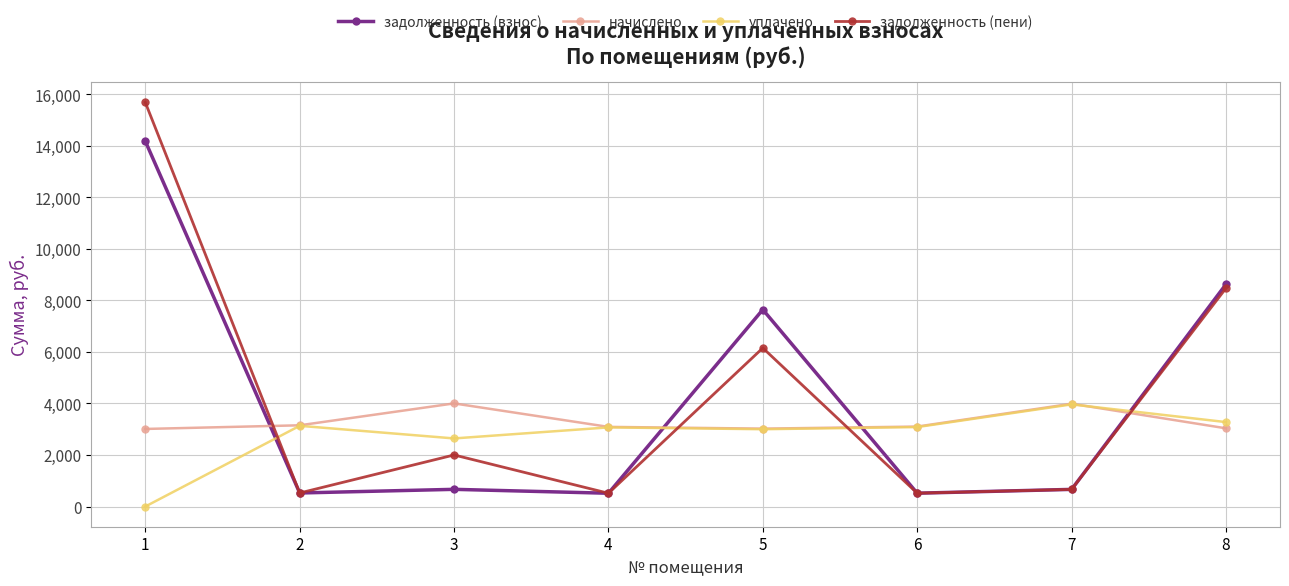

Where does the задолженность (пени) series first go above 2000?

1